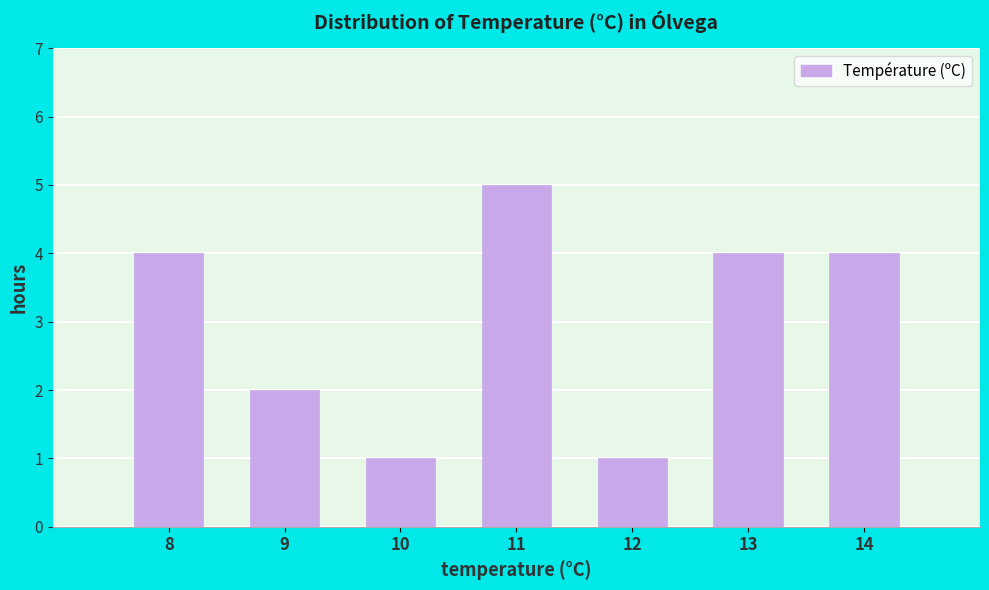

Reading left to right, what are all the values shown in this chart?

8=4	9=2	10=1	11=5	12=1	13=4	14=4